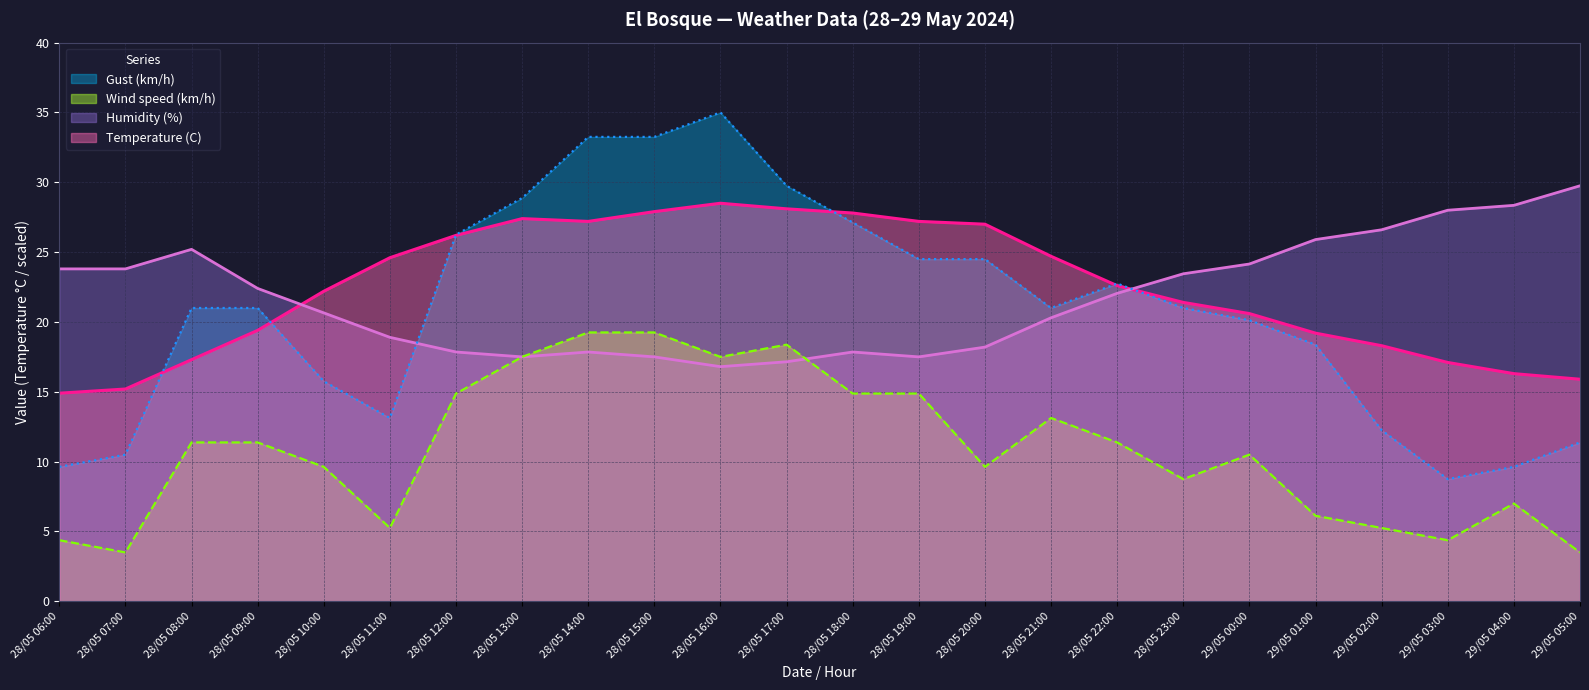

What is the difference between the second highest and second lowest values in the Humidity (%) series?

11.2